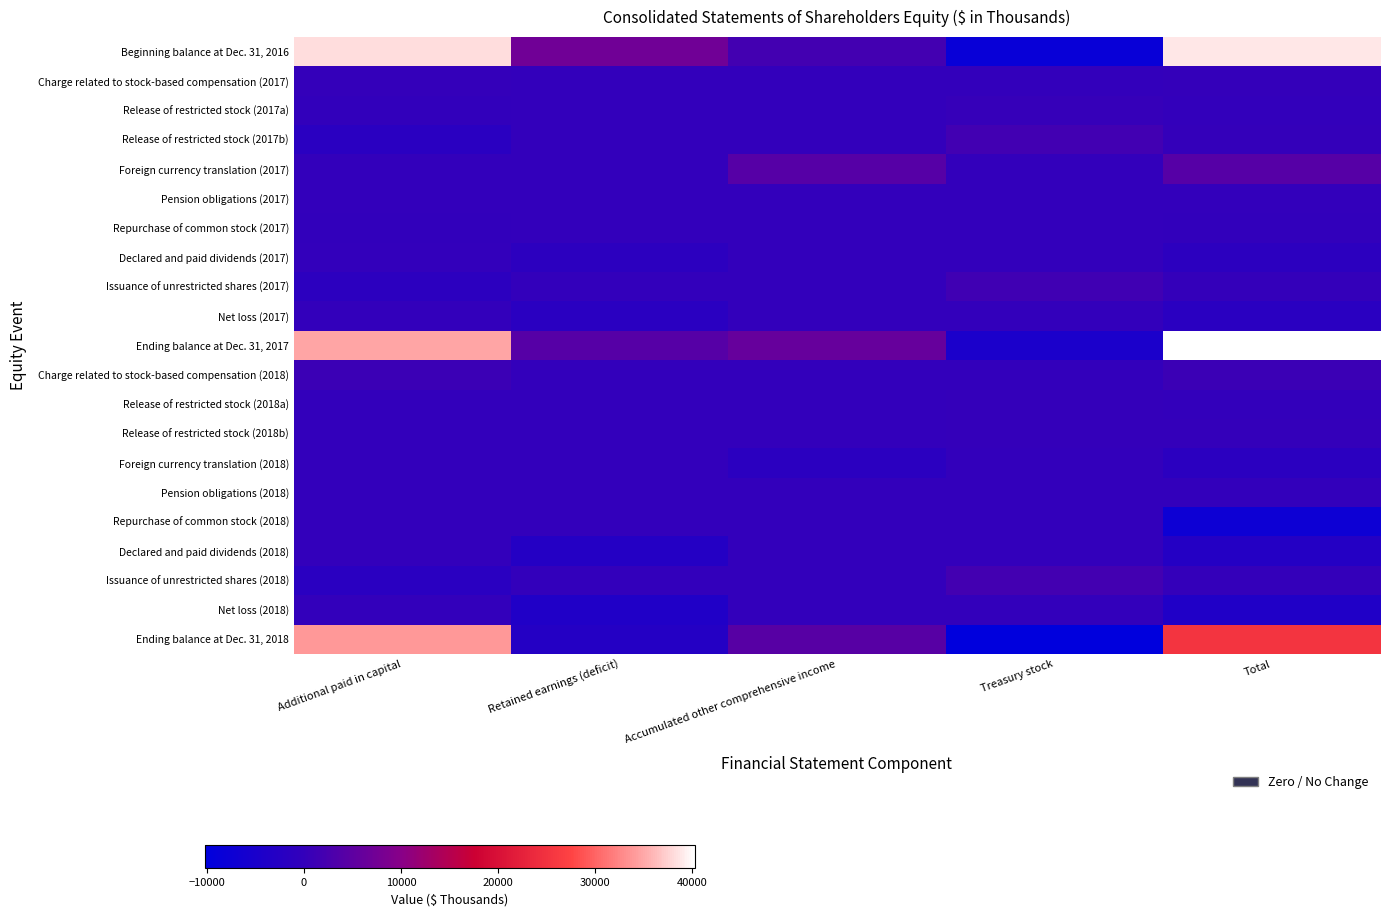

At which category is the sum across all series the highest?

Additional paid in capital